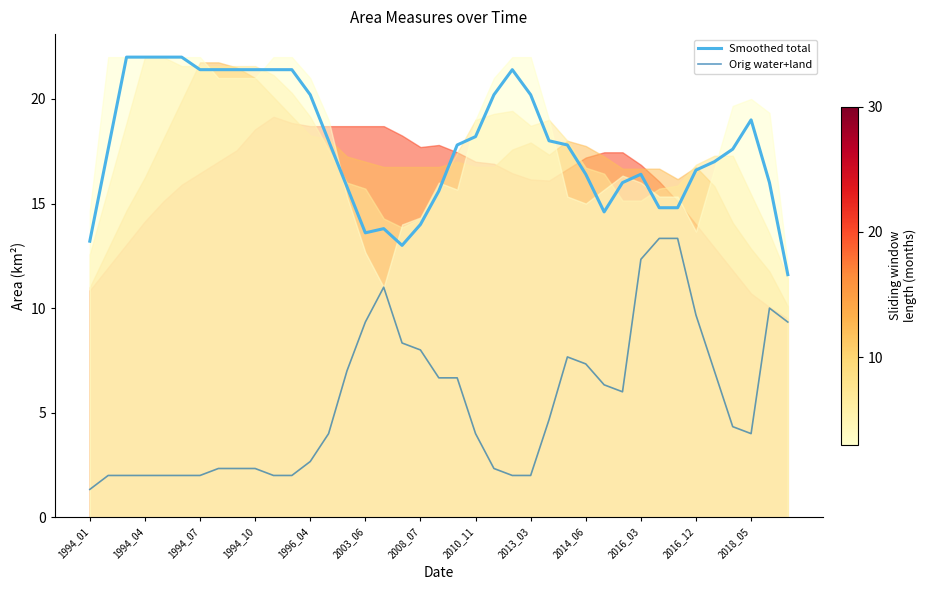

Reading left to right, extract all data points from this chart.

Smoothed total: 13.2	17.6	22.0	22.0	22.0	22.0	21.4	21.4	21.4	21.4	21.4	21.4	20.2	18.0	15.8	13.6	13.8	13.0	14.0	15.6	17.8	18.2	20.2	21.4	20.2	18.0	17.8	16.4	14.6	16.0	16.4	14.8	14.8	16.6	17.0	17.6	19.0	16.0	11.6
Orig water+land: 1.3	2.0	2.0	2.0	2.0	2.0	2.0	2.3	2.3	2.3	2.0	2.0	2.7	4.0	7.0	9.3	11.0	8.3	8.0	6.7	6.7	4.0	2.3	2.0	2.0	4.7	7.7	7.3	6.3	6.0	12.3	13.3	13.3	9.7	7.0	4.3	4.0	10.0	9.3